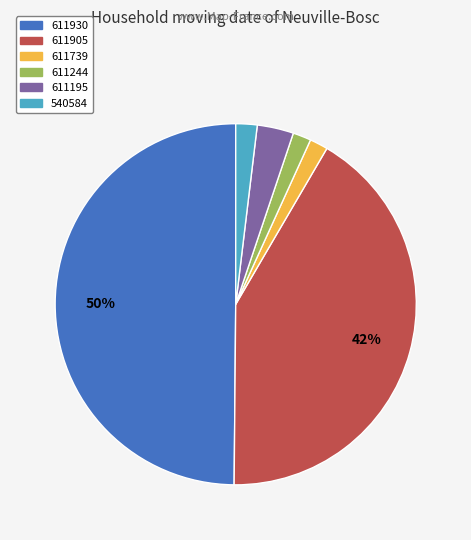

Which category has the biggest portion of the pie?

611930